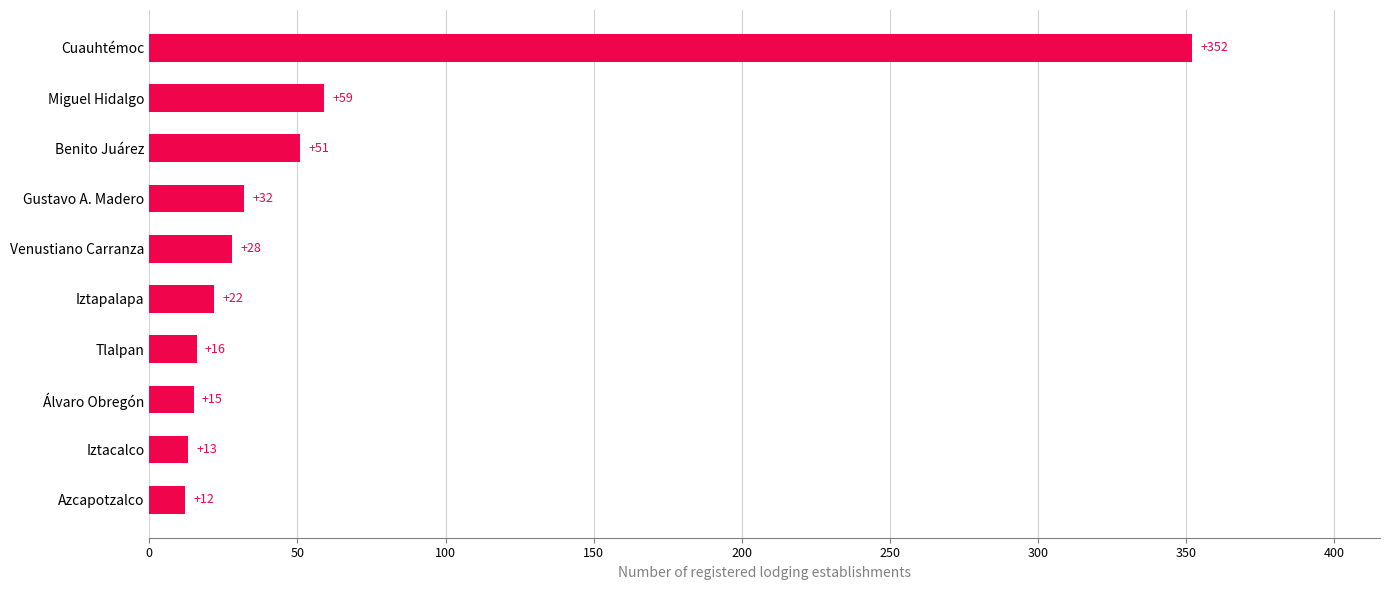

List the labels in order of value, smallest first.

Azcapotzalco, Iztacalco, Álvaro Obregón, Tlalpan, Iztapalapa, Venustiano Carranza, Gustavo A. Madero, Benito Juárez, Miguel Hidalgo, Cuauhtémoc